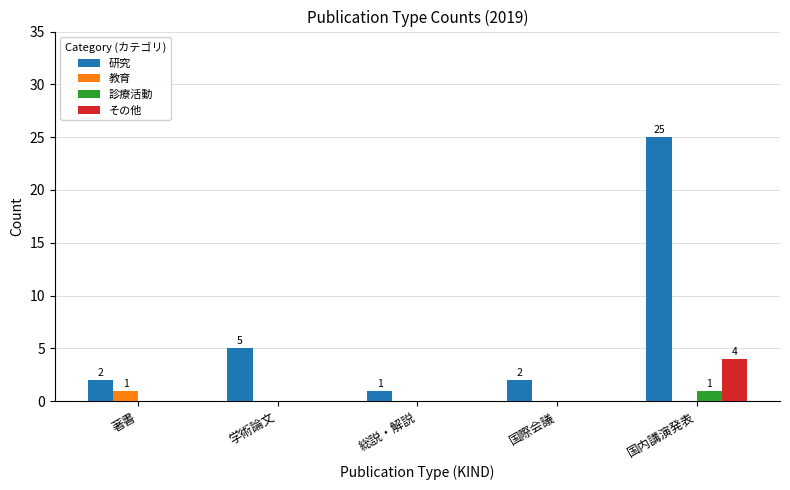

What is the sum of all 教育 values?

1